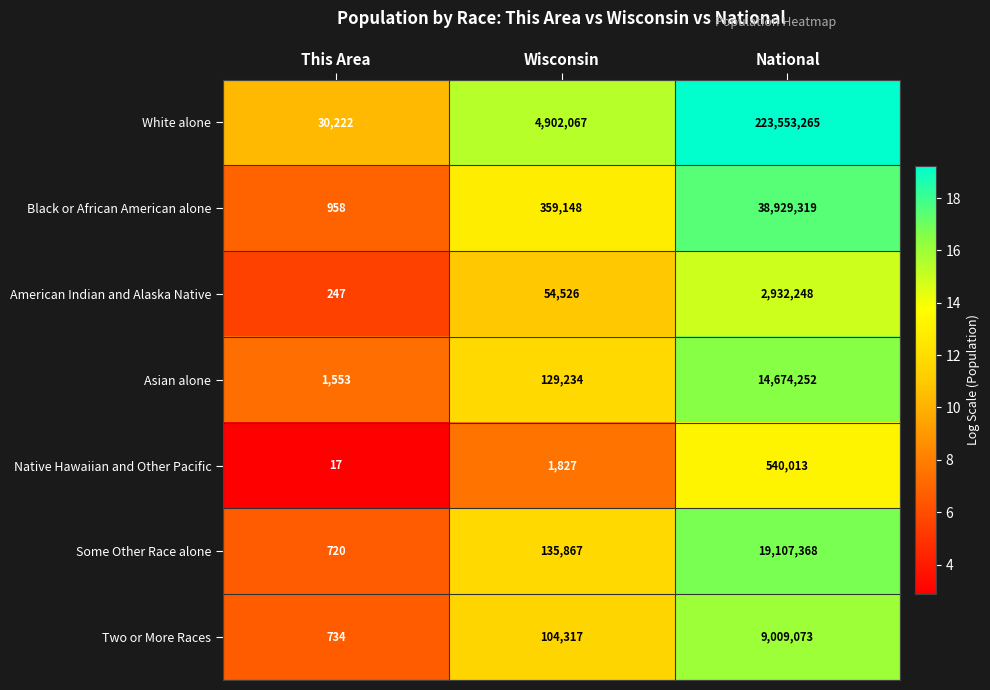

Reading left to right, list all the values displayed in this chart.

White alone: 30222	4902067	223553265
Black or African American alone: 958	359148	38929319
American Indian and Alaska Native: 247	54526	2932248
Asian alone: 1553	129234	14674252
Native Hawaiian and Other Pacific: 17	1827	540013
Some Other Race alone: 720	135867	19107368
Two or More Races: 734	104317	9009073